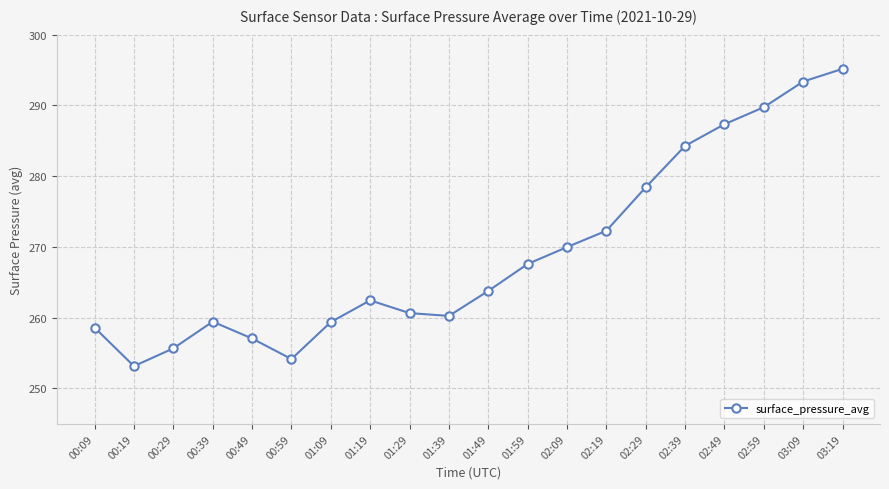

What is the change in value from 01:09 to 01:49?

+4.4